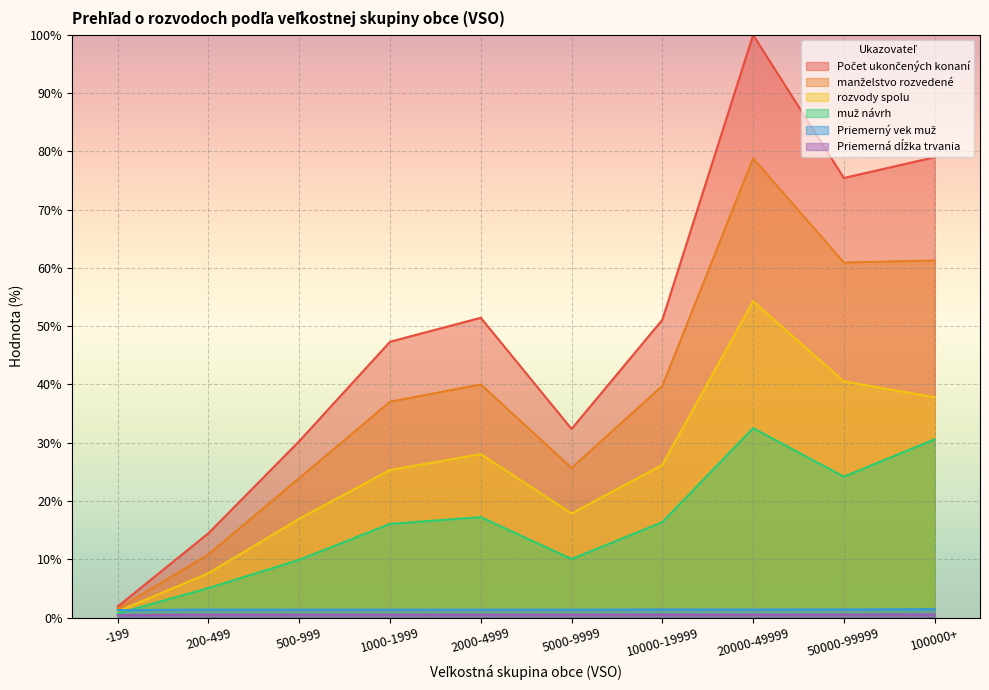

At which label is rozvody spolu closest to 27?

10000-19999